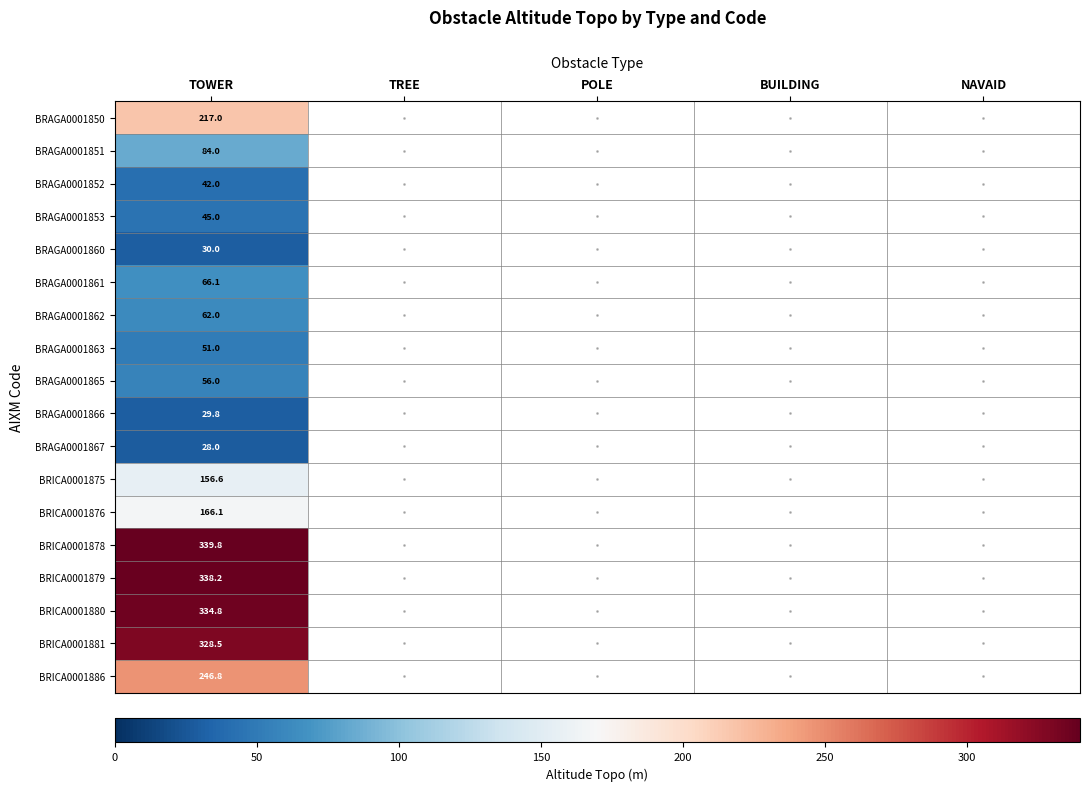

How many series are shown in this chart?

18